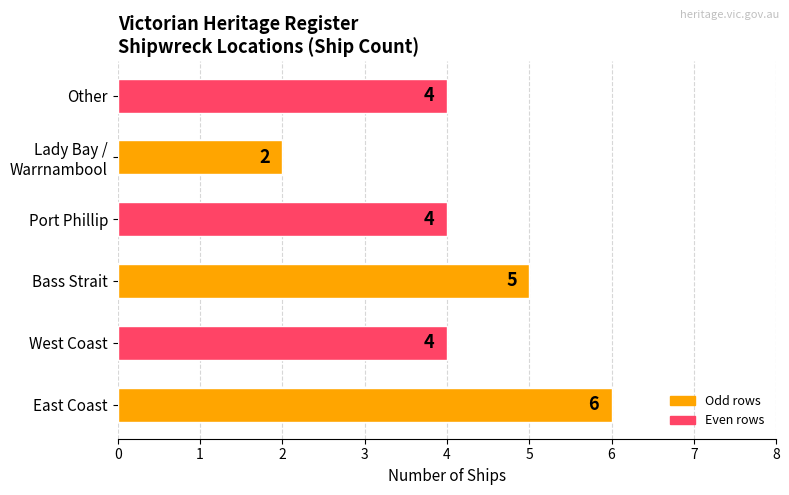

What is the greatest value displayed?

6